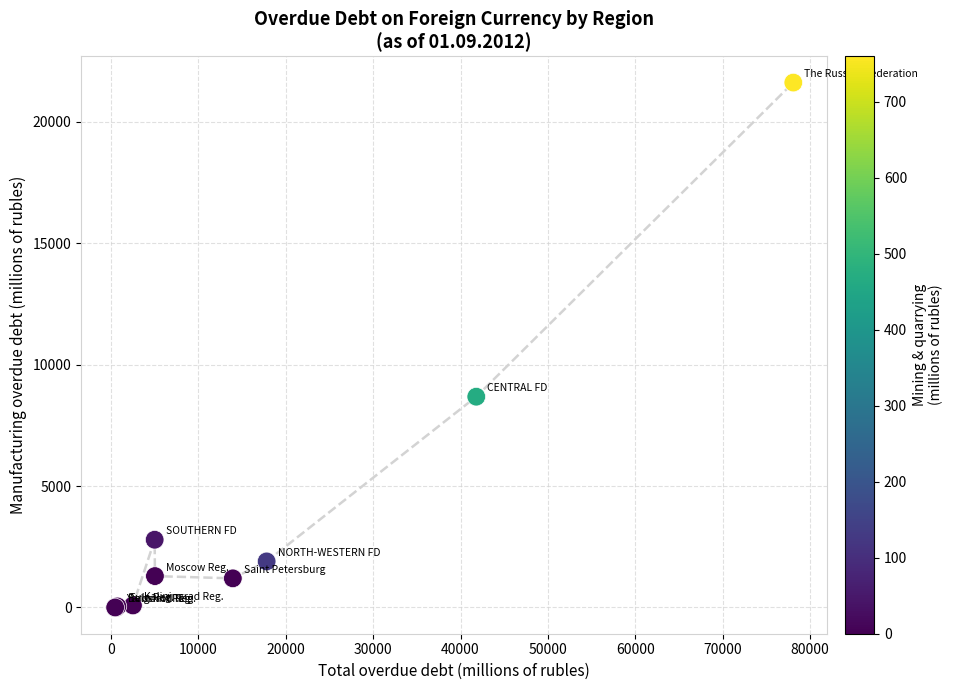

What Y value in the scatter plot is closest to 10805?

8678